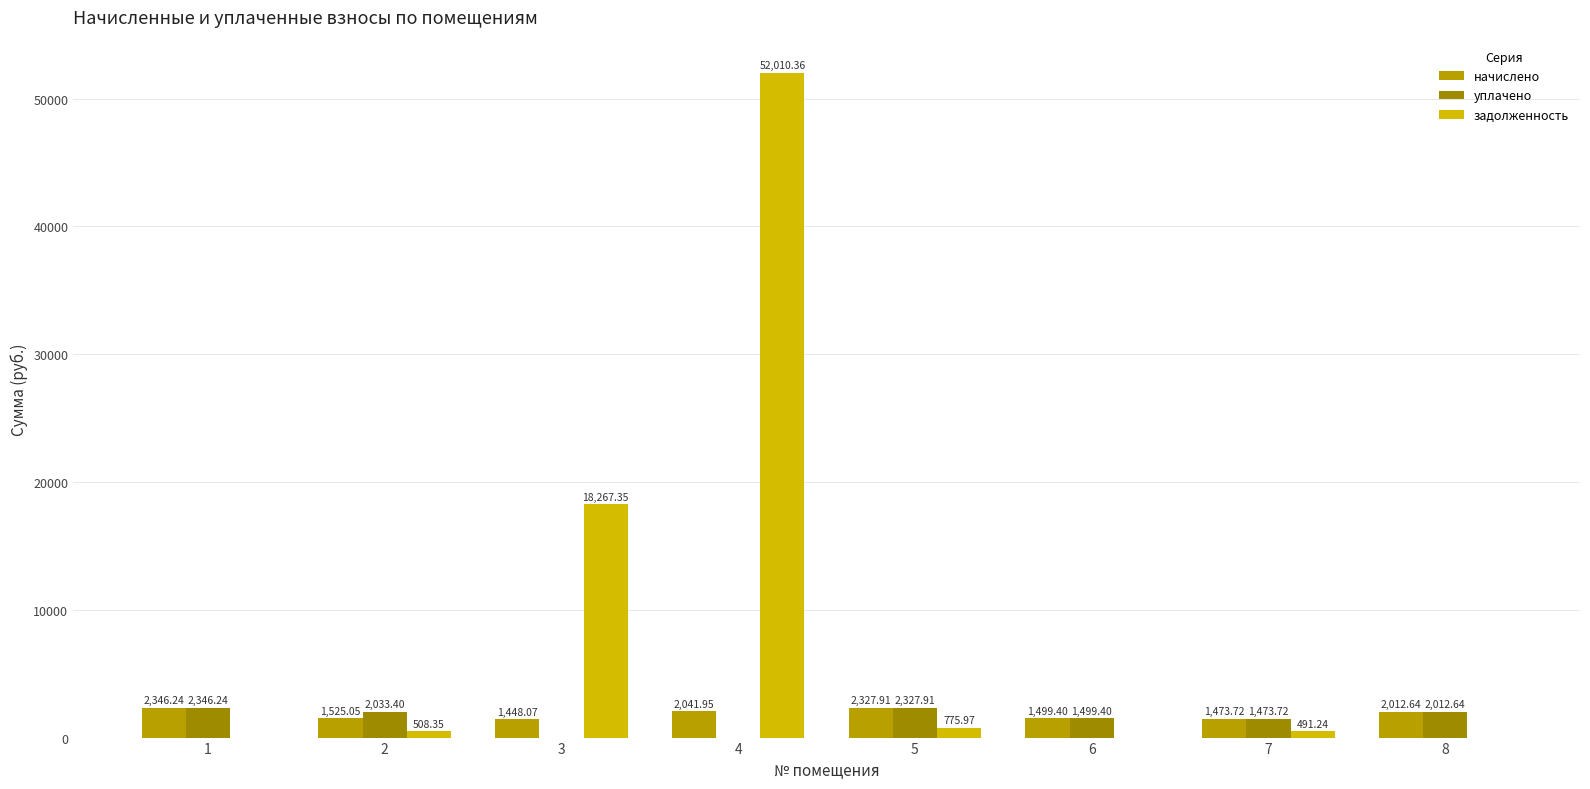

Which series has the largest range (max minus min)?

задолженность